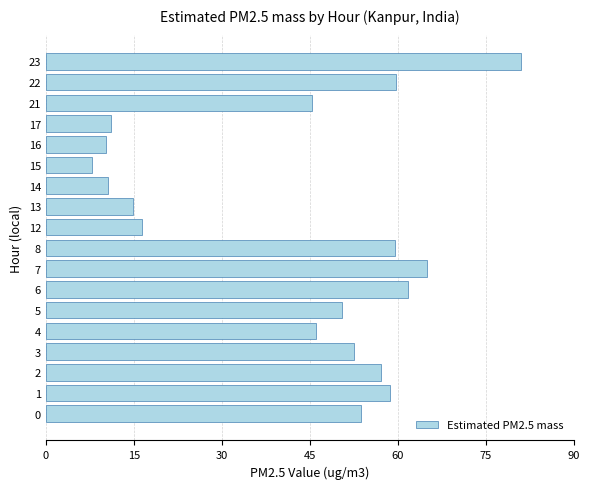

What is the ratio of the value at 22 to the value at 7?

0.9